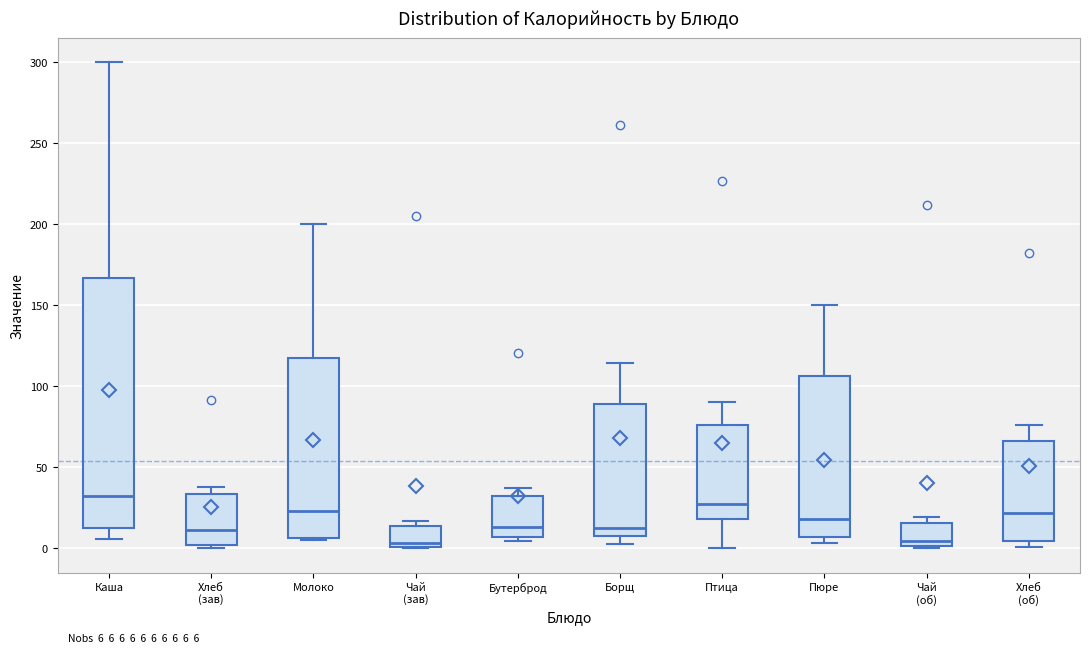

Which box is the tallest, from its lower edge to its upper edge?

Каша